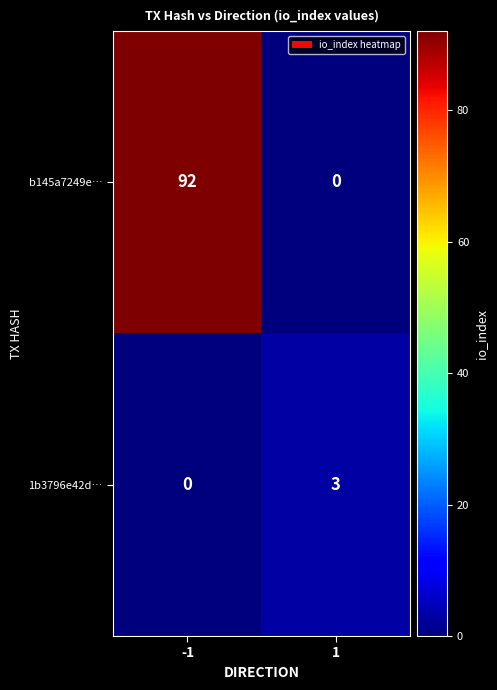

Rank the series at 1 from highest to lowest value.

1b3796e42d…, b145a7249e…